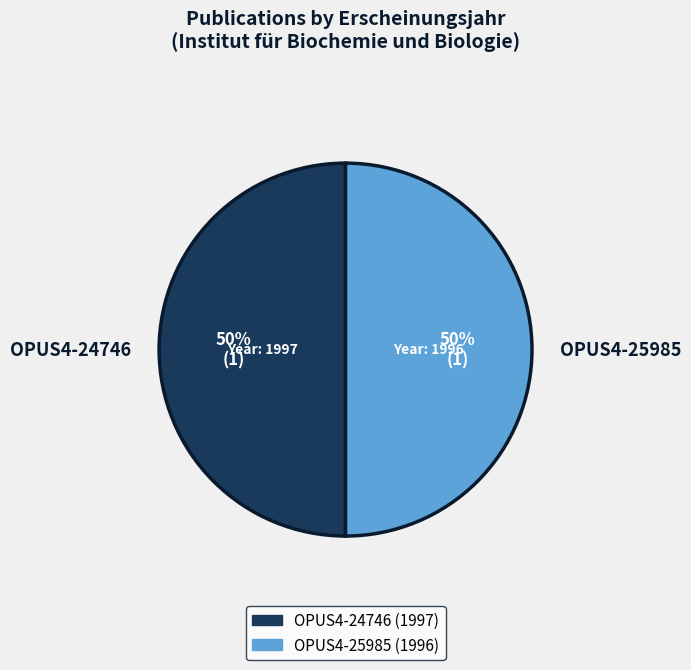

How many slices are in this pie chart?

2